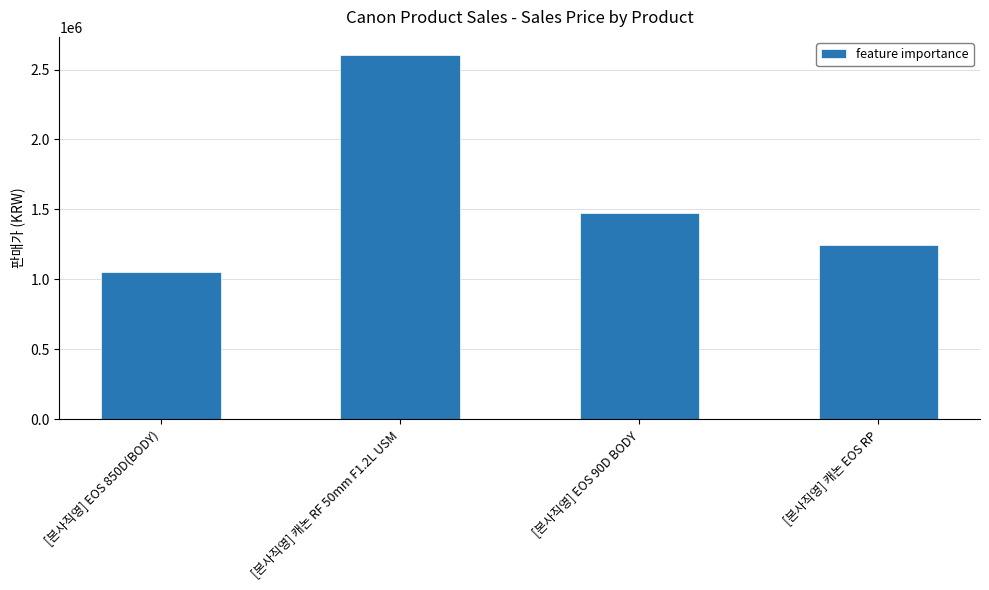

Reading left to right, extract all data points from this chart.

[본사직영] EOS 850D(BODY)=1049000	[본사직영] 캐논 RF 50mm F1.2L USM=2603070	[본사직영] EOS 90D BODY=1471550	[본사직영] 캐논 EOS RP=1249000